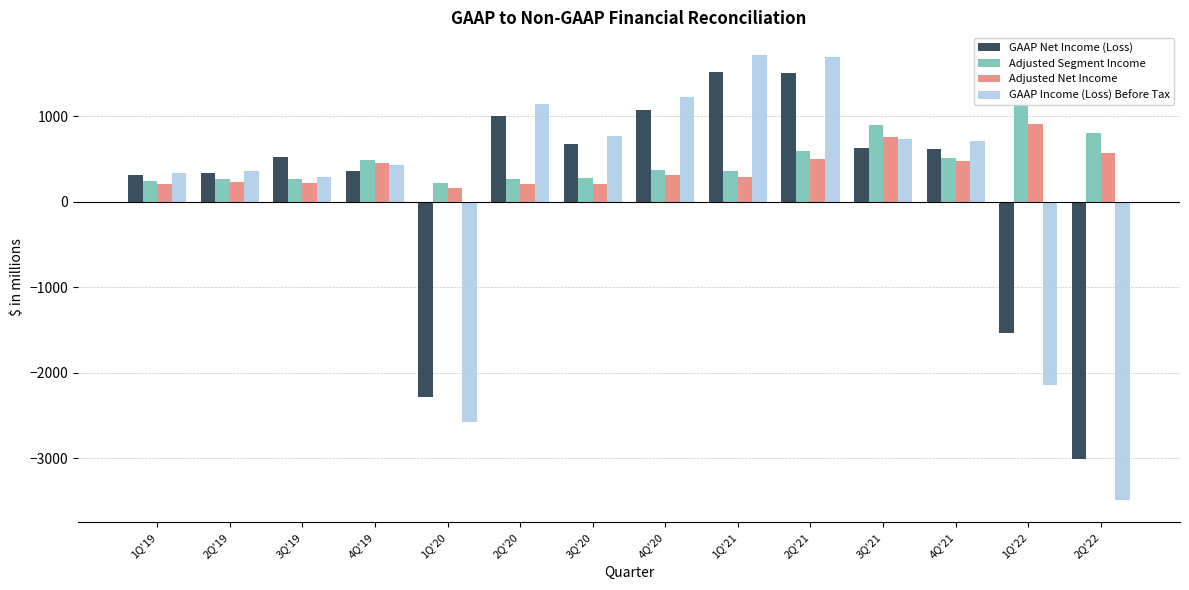

Are the bars horizontal?

No